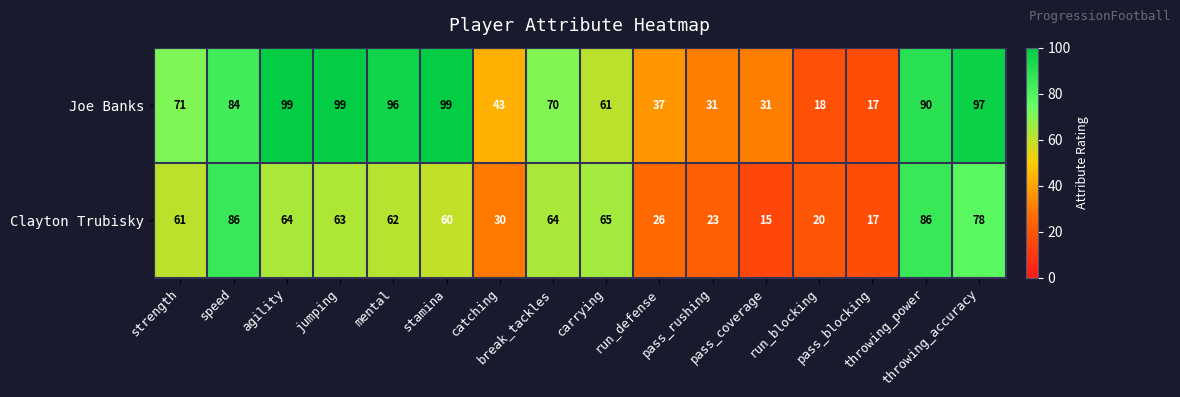

What is the average value of the Joe Banks series?

65